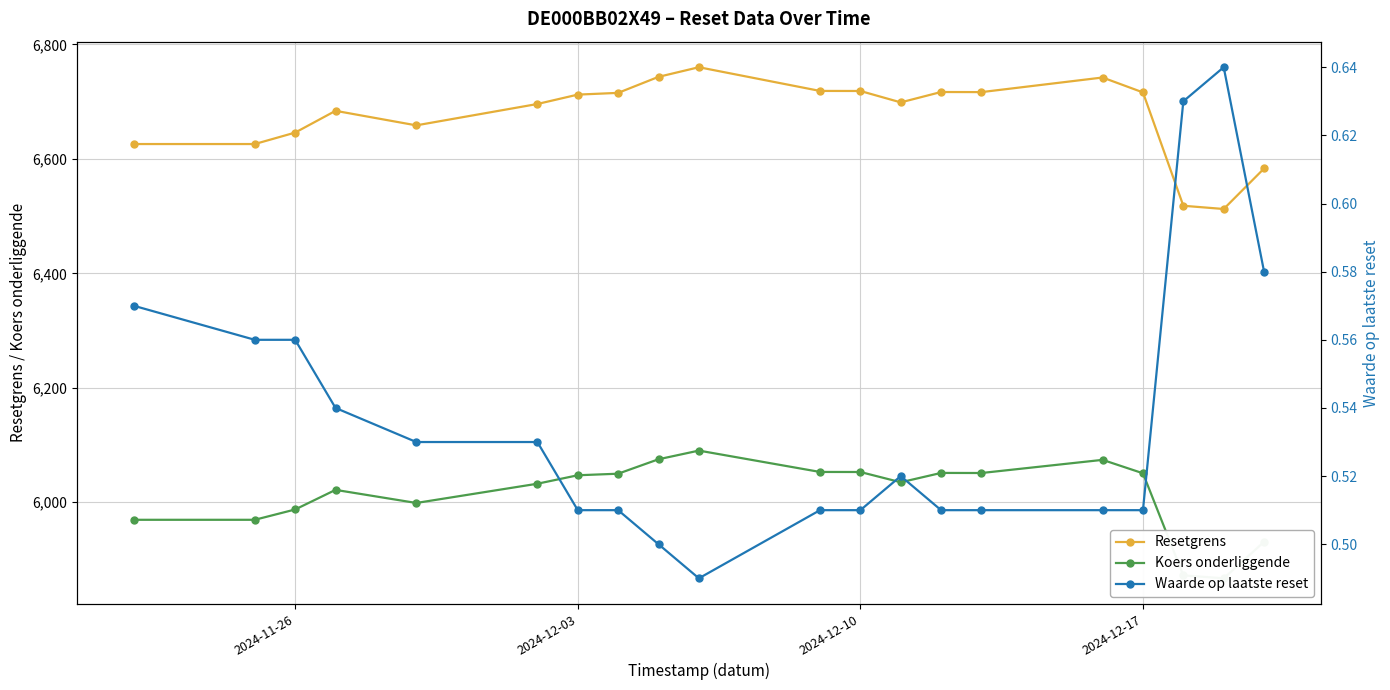

What is the average value of the Waarde op laatste reset series?

0.5